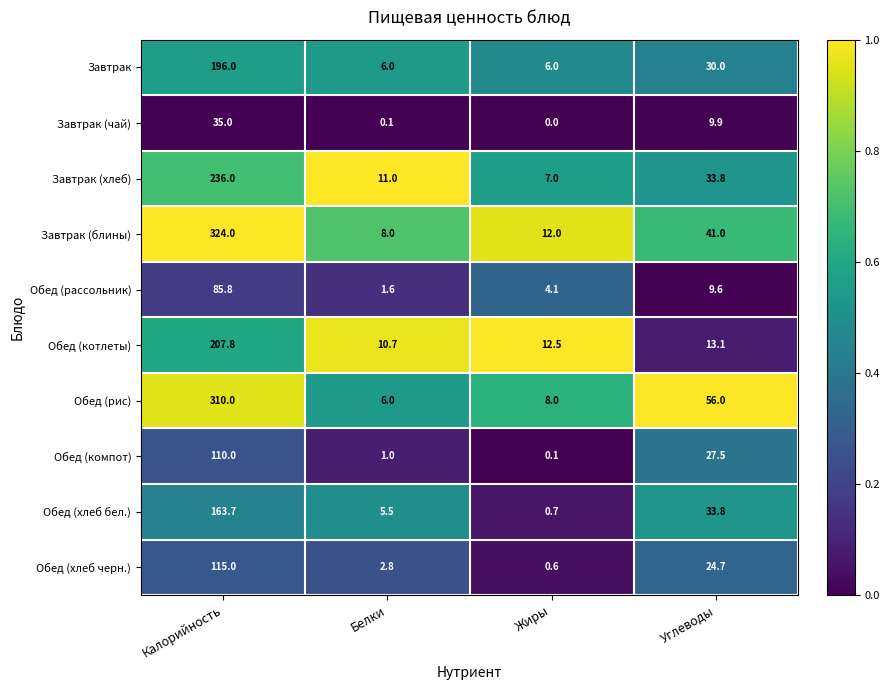

Which series has the largest range (max minus min)?

Завтрак (блины)